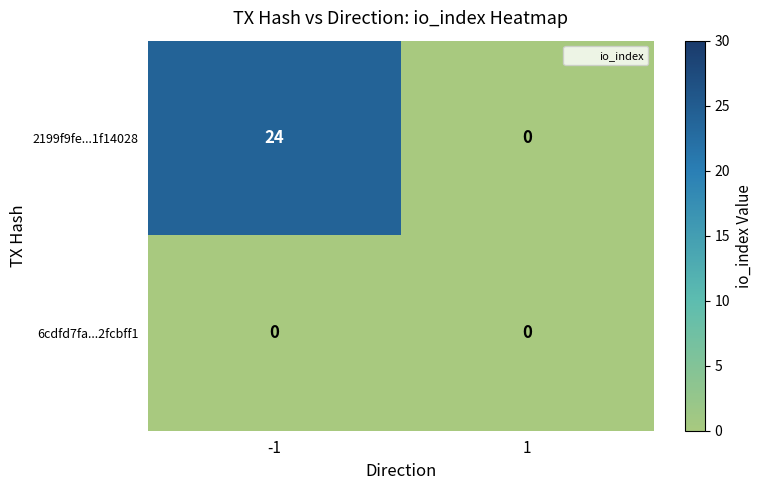

The value of 2199f9fe...1f14028 at -1 is 24. True or false?

True